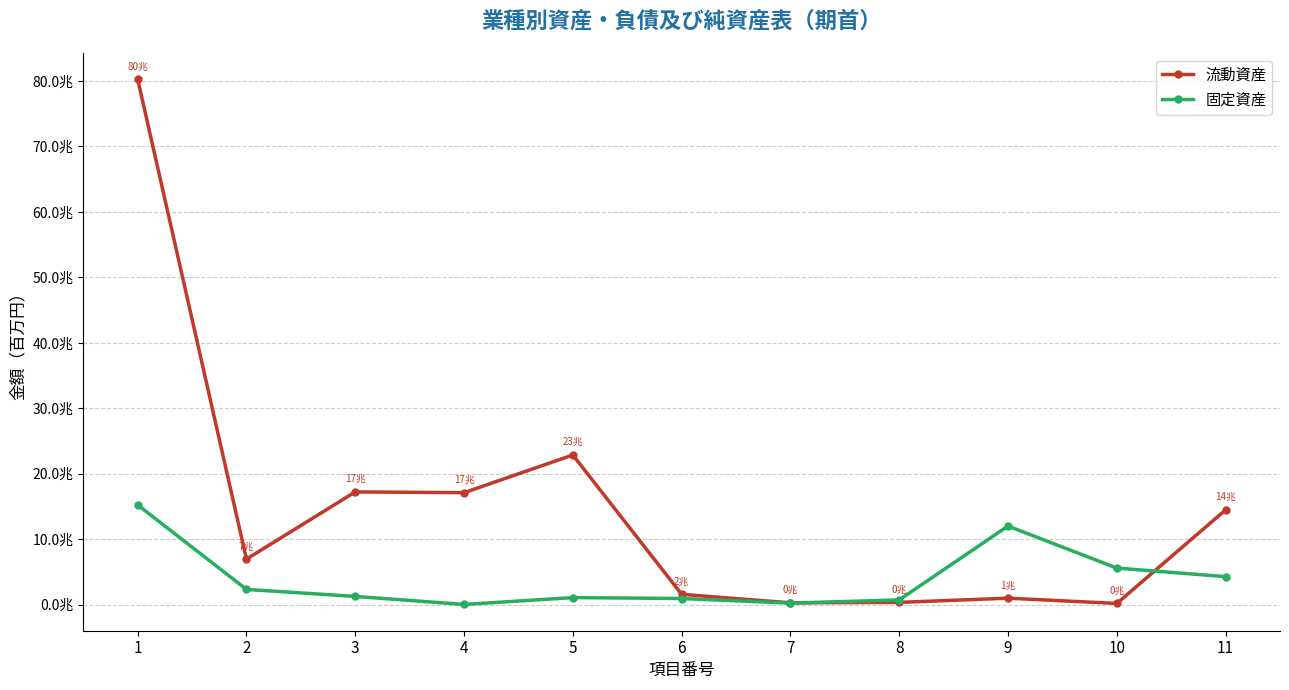

What is the sum of all 固定資産 values?

43498261